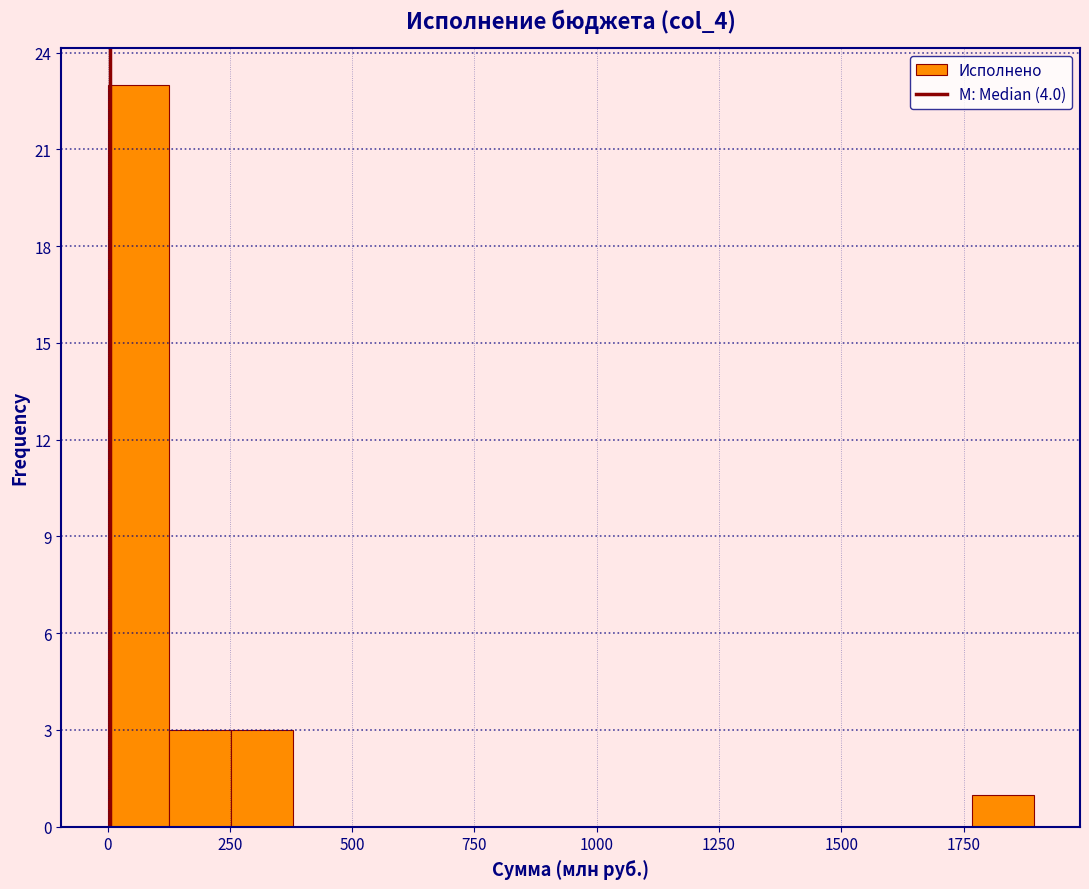

Around what value on the x-axis is the tallest bar? Give the approximate position of its centre, as read against the axis.

50